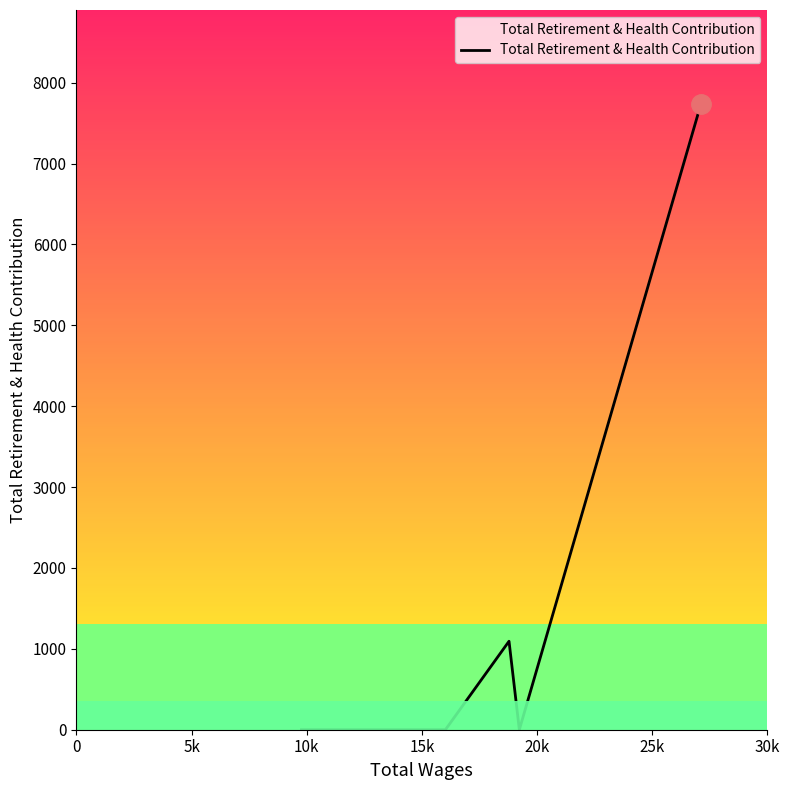

What is the average value?

1766